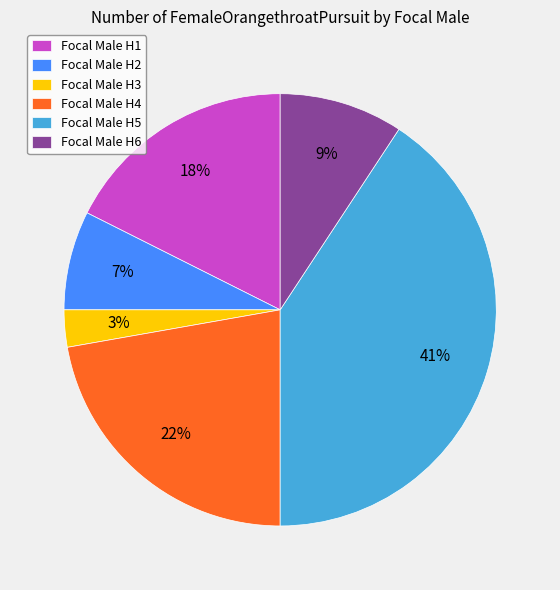

True or false: Focal Male H2 accounts for 1% of the total.

False